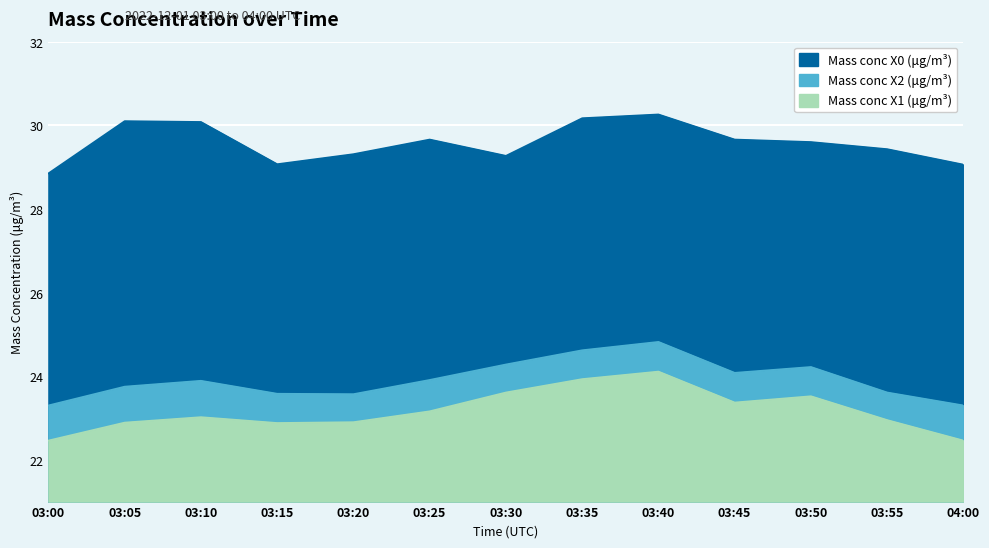

What is the greatest value displayed?

30.3